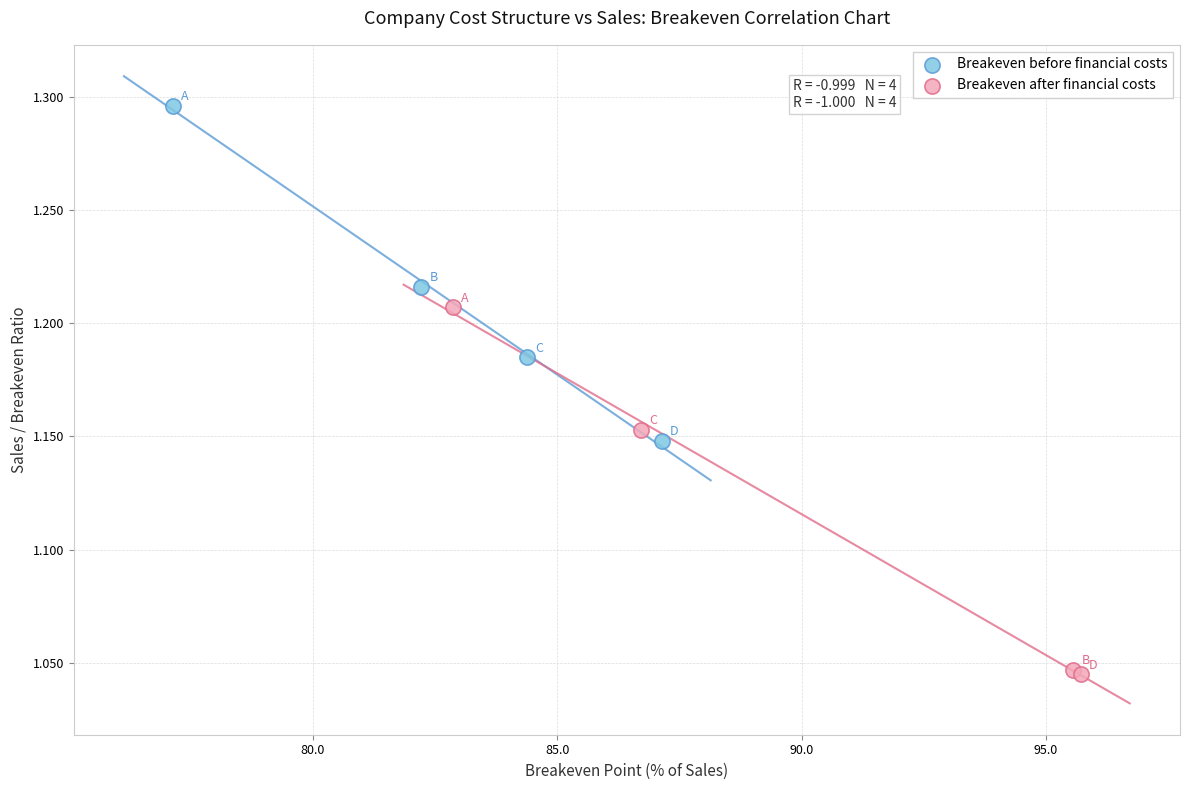

Which series reaches the maximum Y coordinate?

Breakeven before financial costs